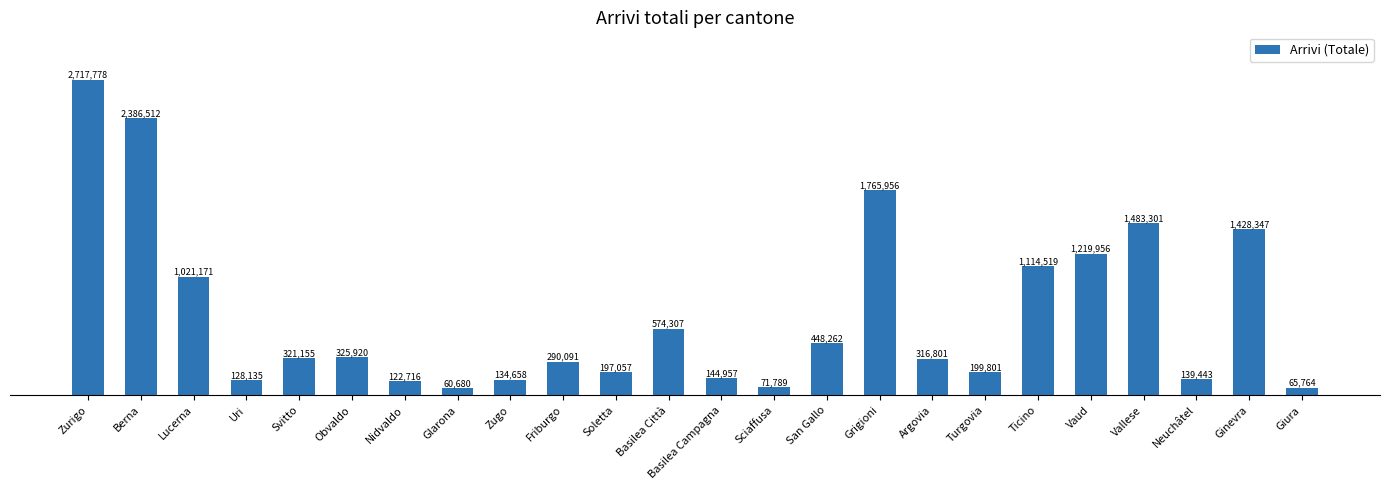

Reading right to left, list all the values displayed in this chart.

Giura=65764	Ginevra=1428347	Neuchâtel=139443	Vallese=1483301	Vaud=1219956	Ticino=1114519	Turgovia=199801	Argovia=316801	Grigioni=1765956	San Gallo=448262	Sciaffusa=71789	Basilea Campagna=144957	Basilea Città=574307	Soletta=197057	Friburgo=290091	Zugo=134658	Glarona=60680	Nidvaldo=122716	Obvaldo=325920	Svitto=321155	Uri=128135	Lucerna=1021171	Berna=2386512	Zurigo=2717778